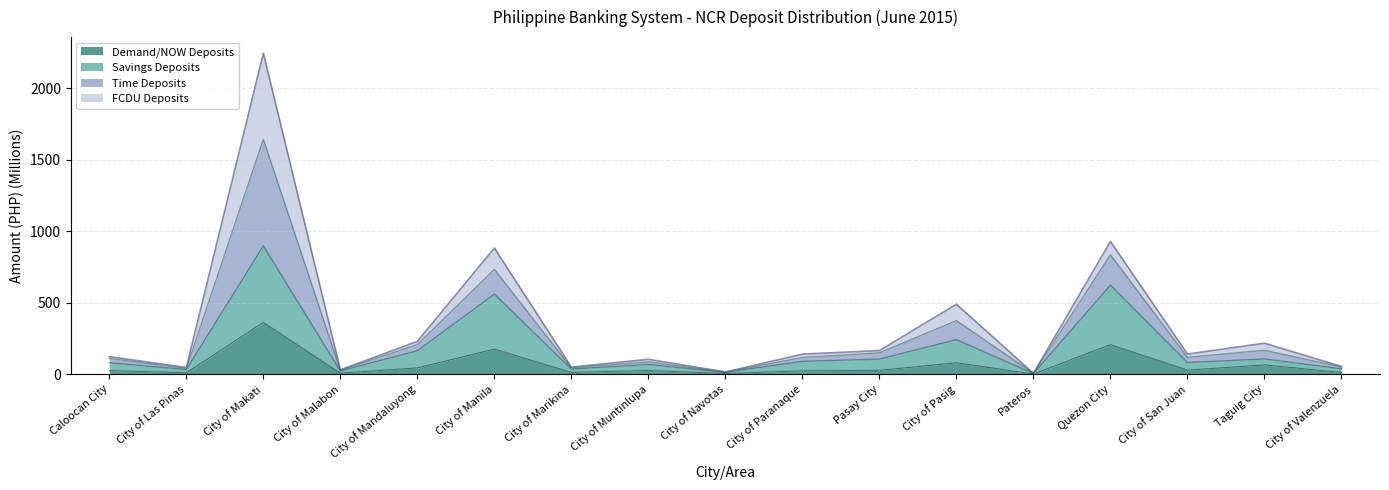

In Time Deposits, how many points are lower than both neighbors (excluding endpoints)?

6